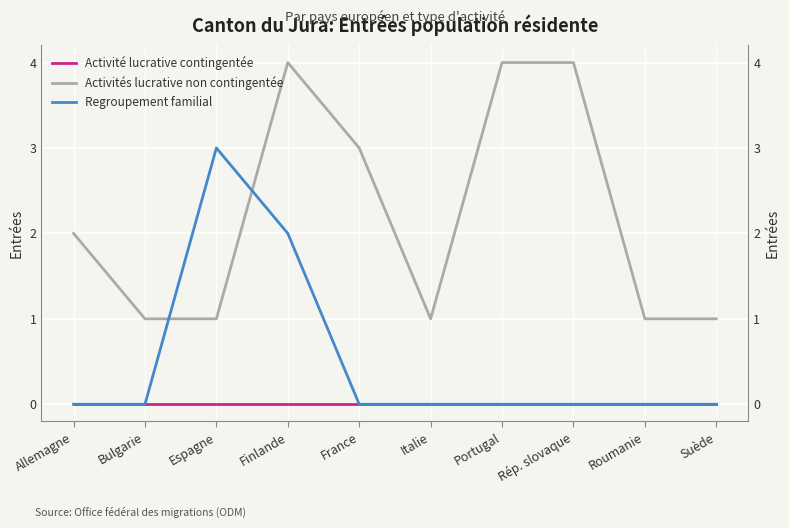

What position from the left is Allemagne?

1